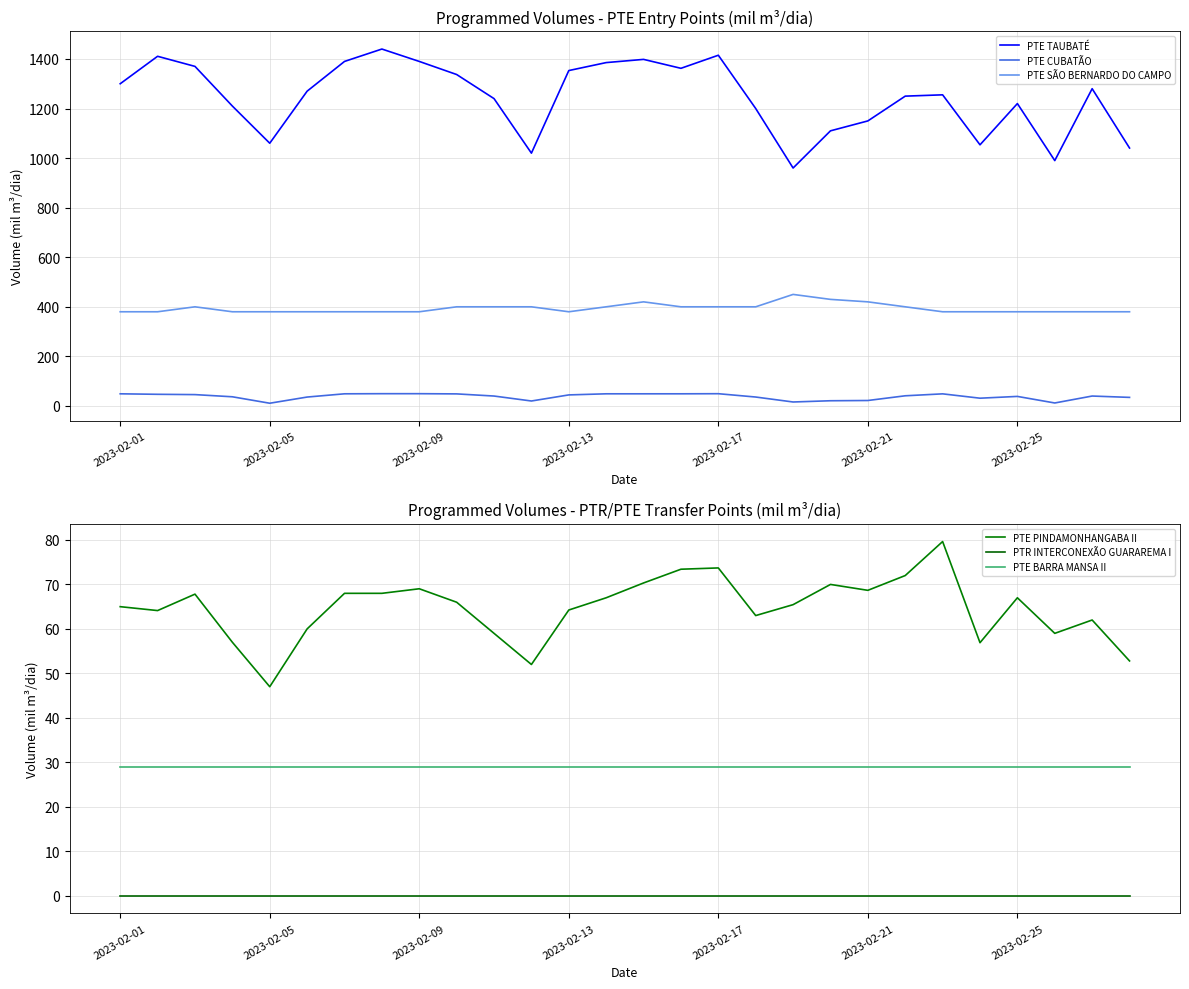

What is the minimum value for PTE SÃO BERNARDO DO CAMPO?

380.0